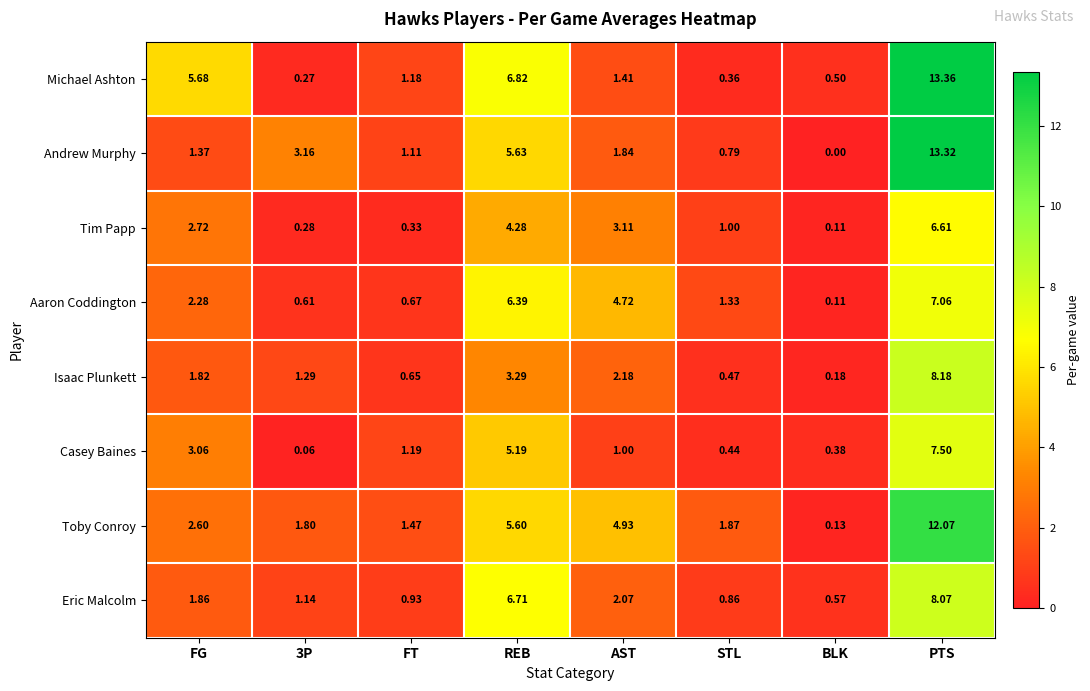

Where is Casey Baines nearest to the value 3?

FG